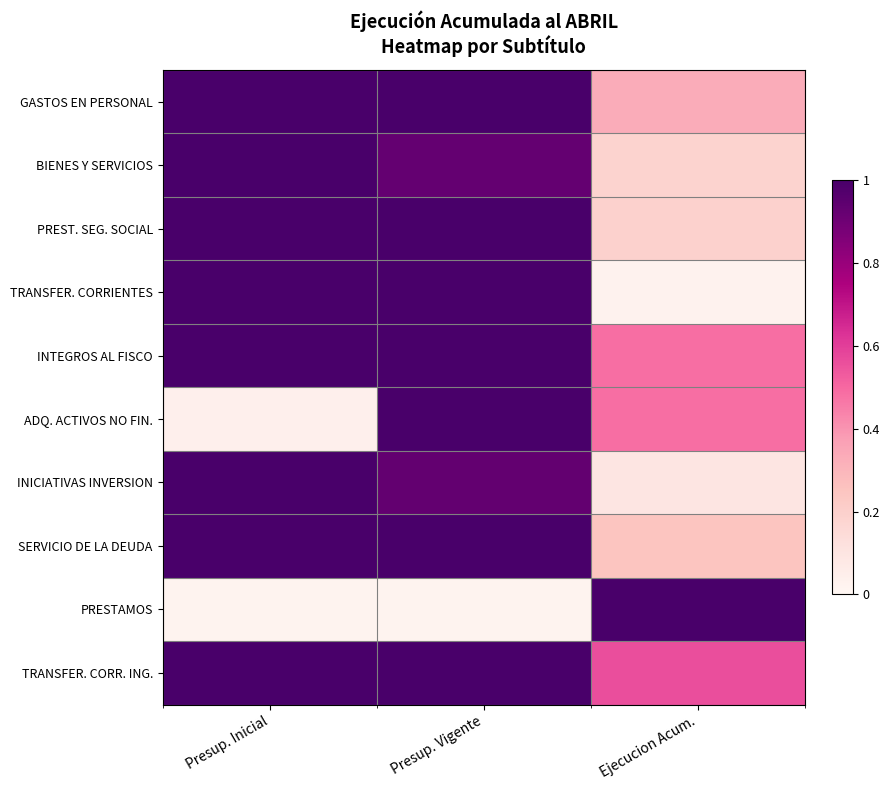

Which label corresponds to the largest value in the chart?

Presup. Inicial